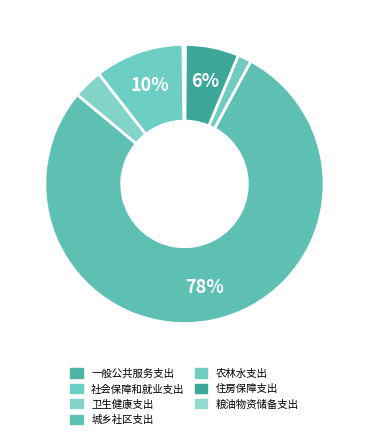

Count the number of slices in the pie.

7